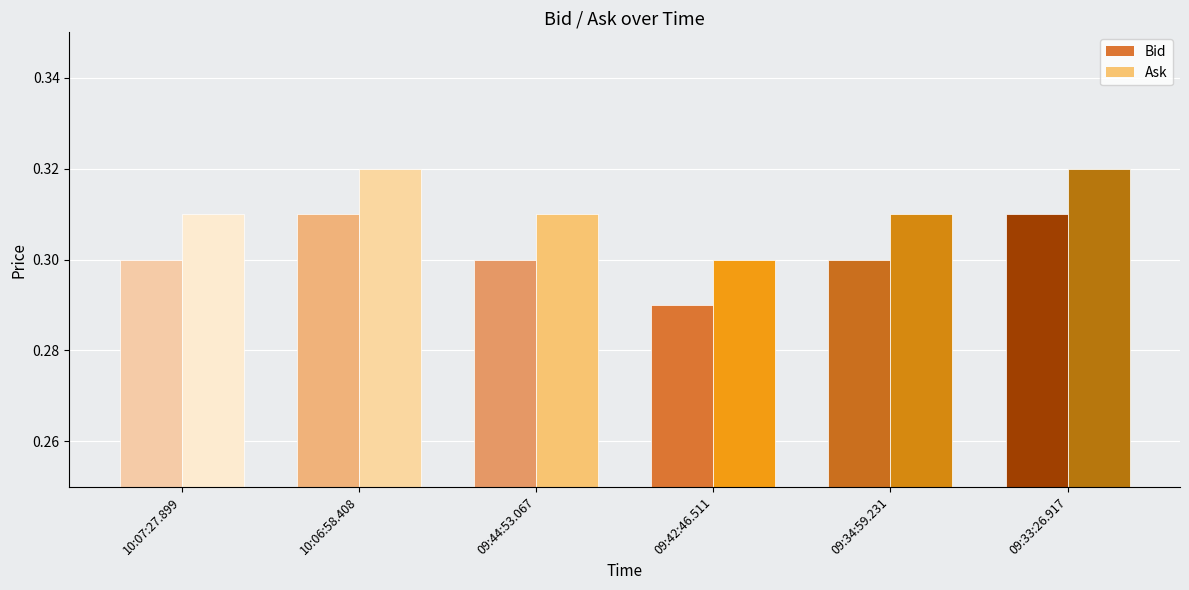

At which category is the sum across all series the highest?

10:06:58.408